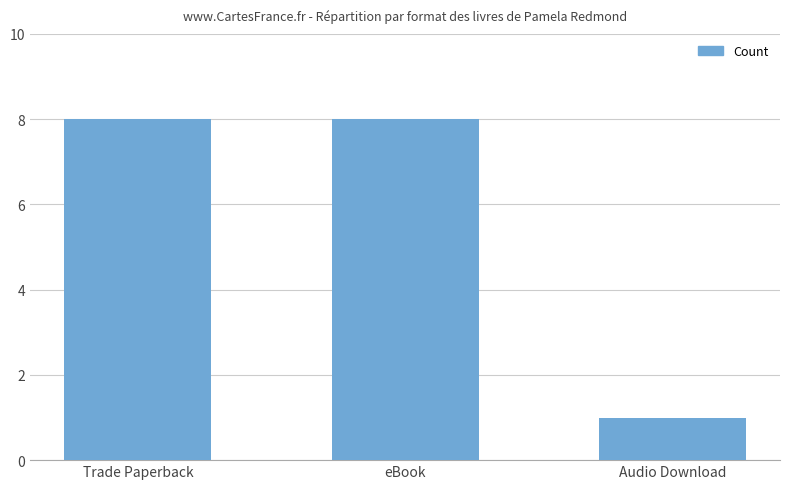

What is the difference between the maximum and minimum values?

7